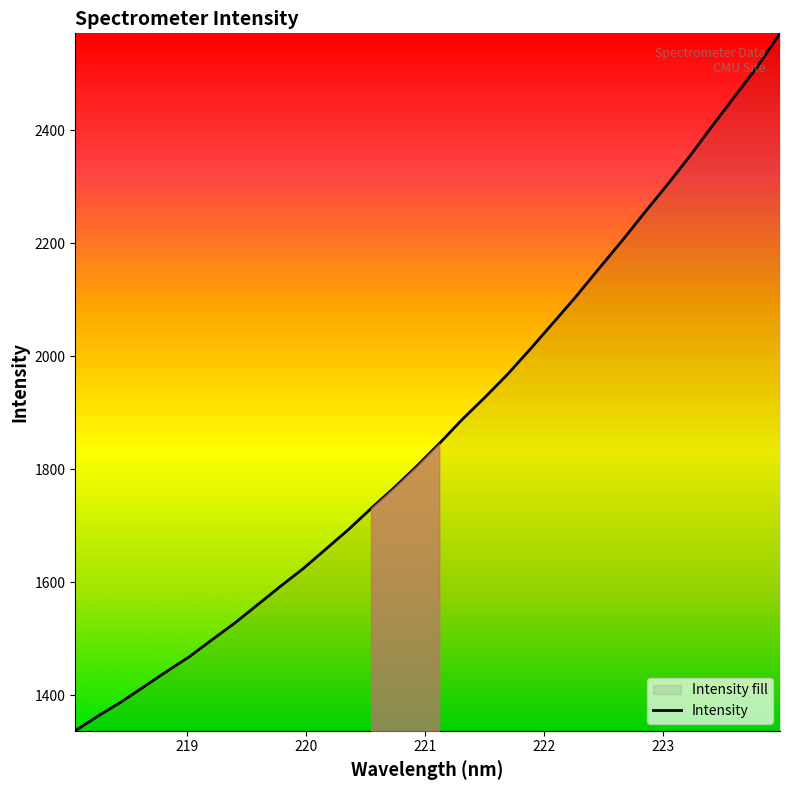

What is the average value?

1871.5